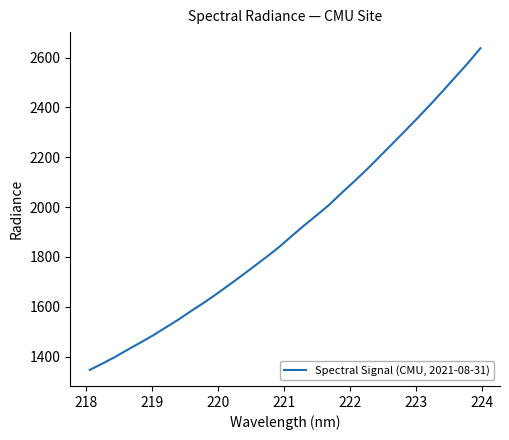

What is the greatest value displayed?

2637.6